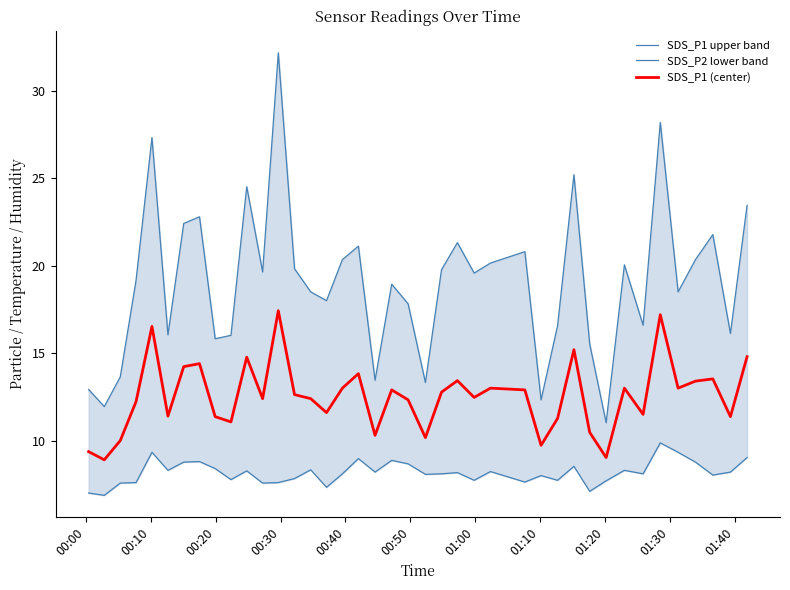

In SDS_P1 (center), how many points are lower than both neighbors (excluding endpoints)?

13